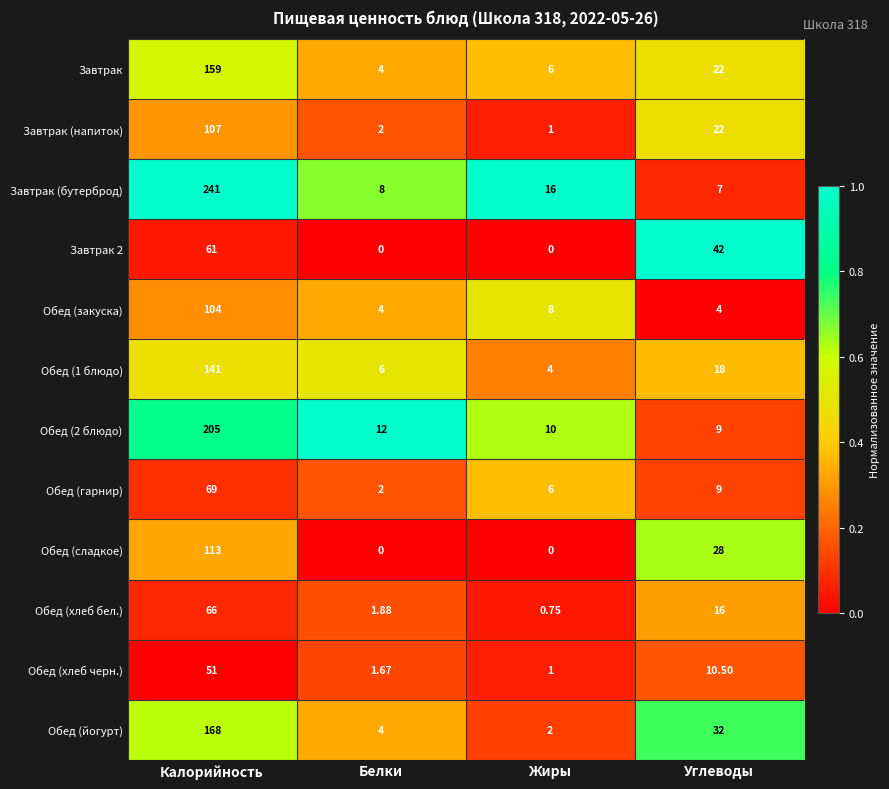

Which series has the largest total across all categories?

Завтрак (бутерброд)